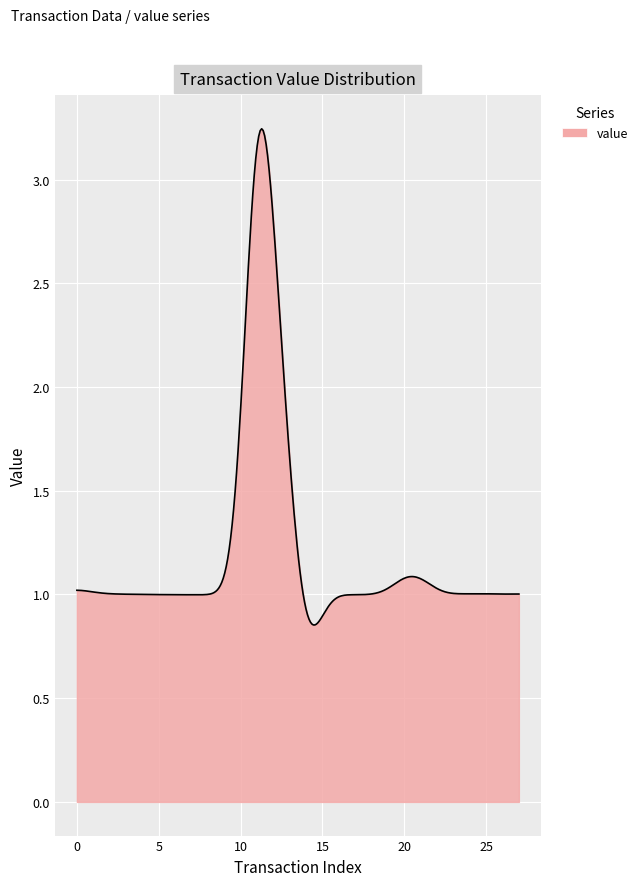

What is the value of the 9th point from the left?

1.0